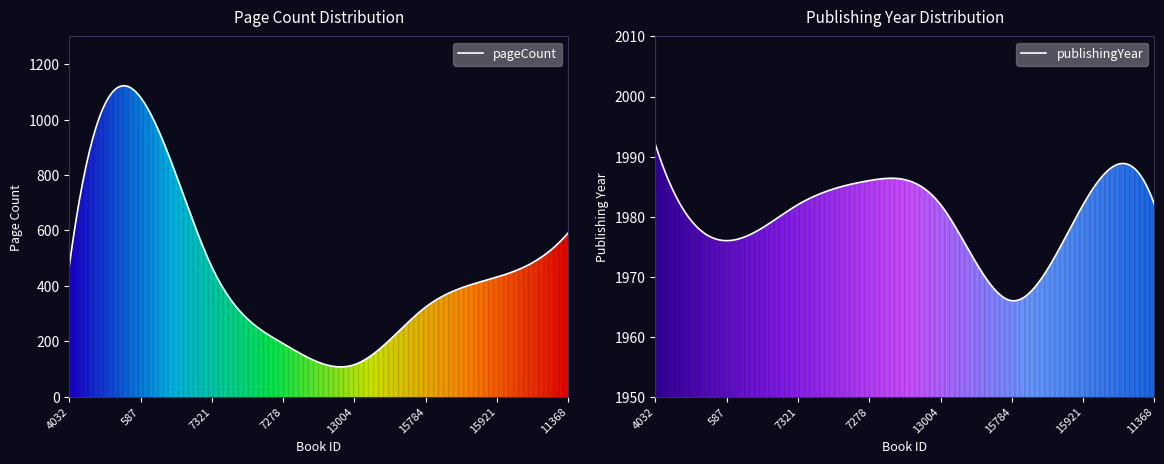

Where is the first local maximum for publishingYear?

7278